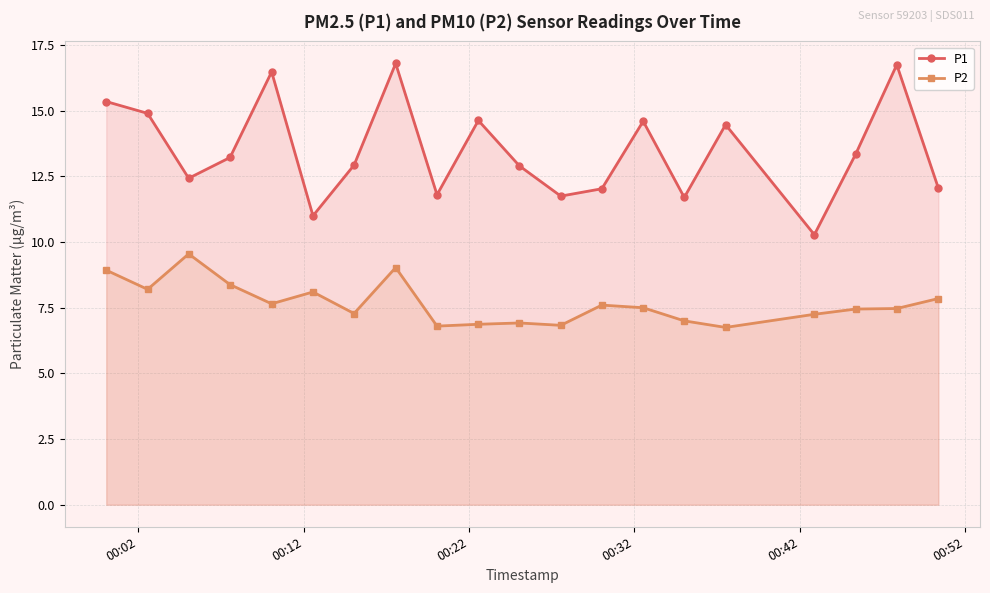

At how many categories does at least one series exceed 16?

3